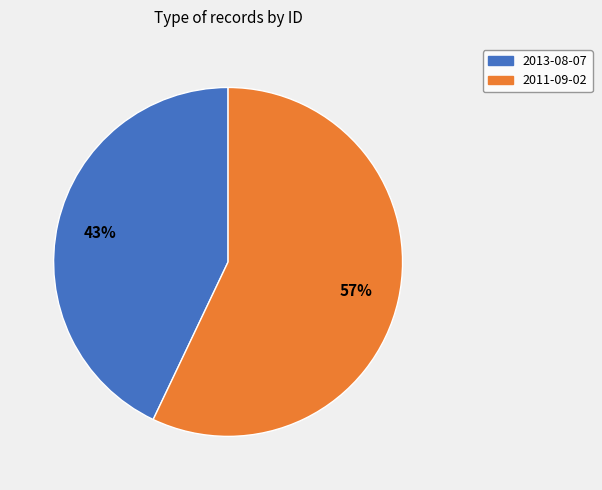

What is the majority slice?

2011-09-02